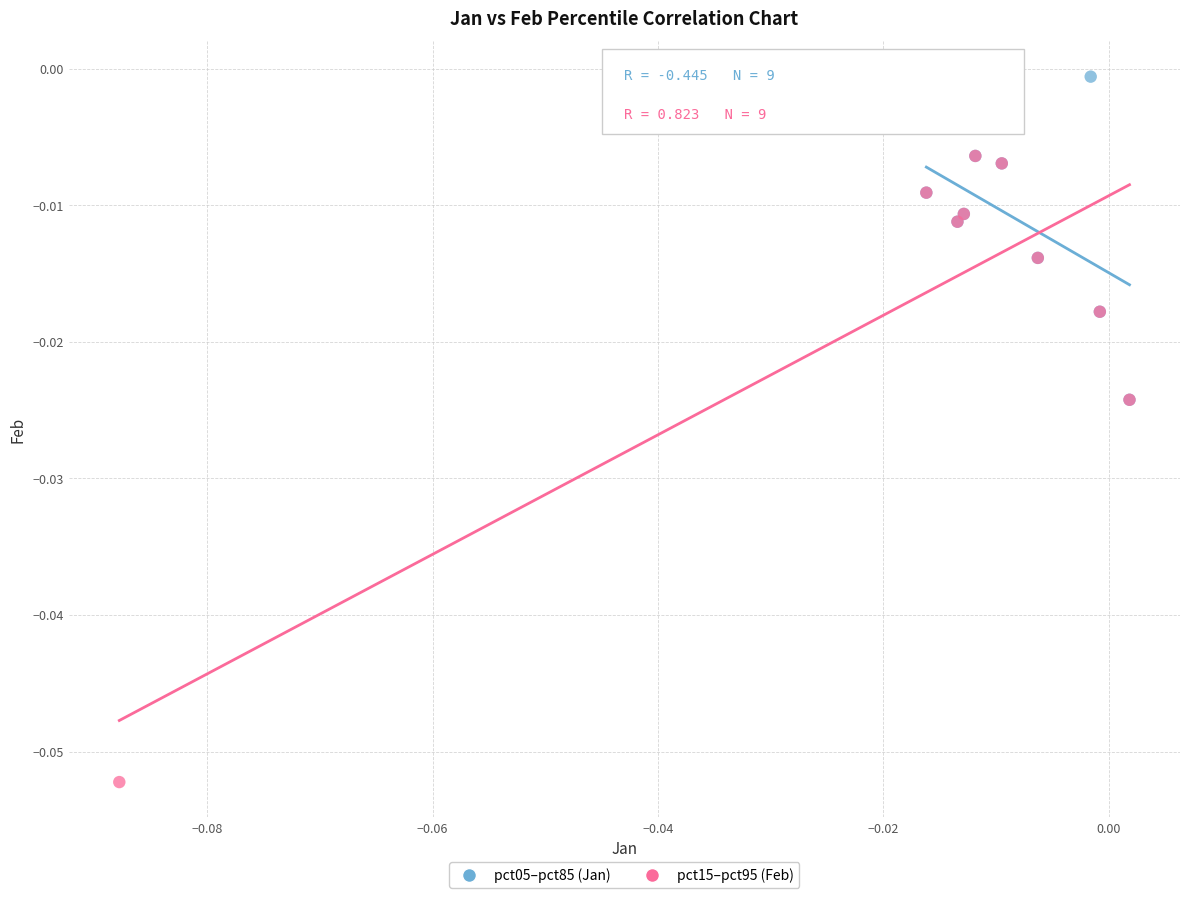

Which series has the largest Y range (max minus min)?

pct15–pct95 (Feb)